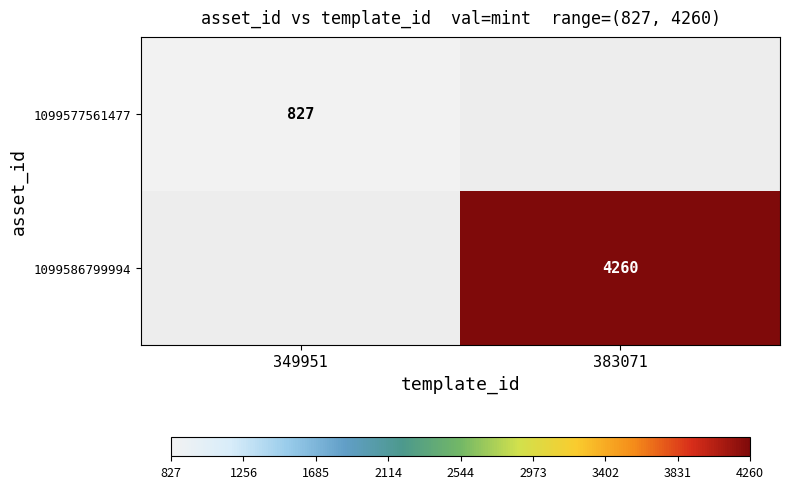

Is the value of 1099577561477 at 349951 greater than the value of 1099586799994 at 383071?

No